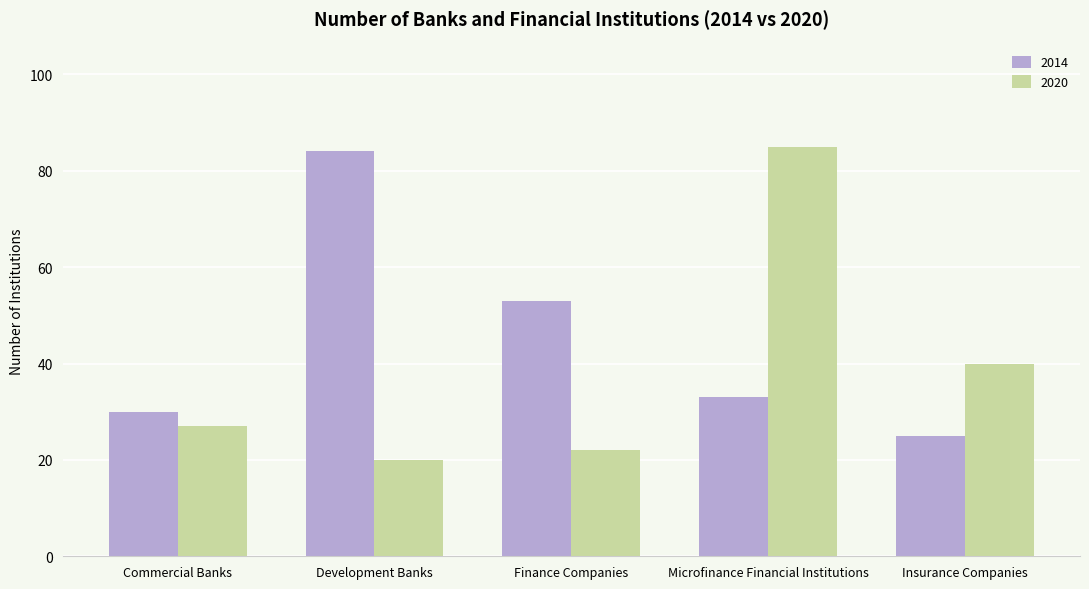

What is the label of the 2nd bar from the left?

Development Banks